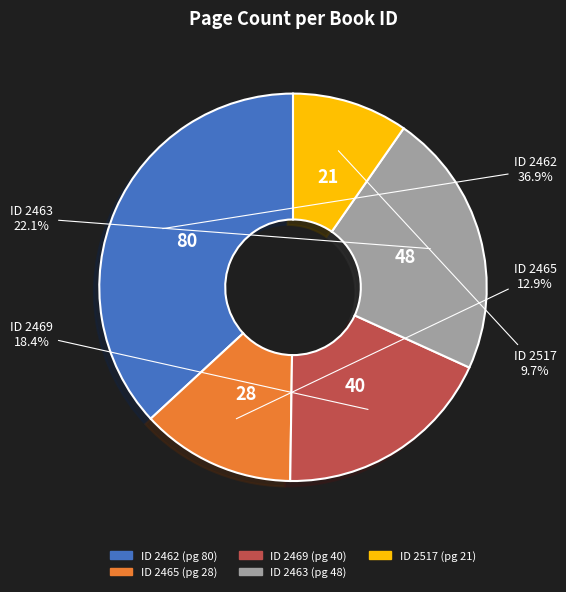

Does any single category account for the majority?

No